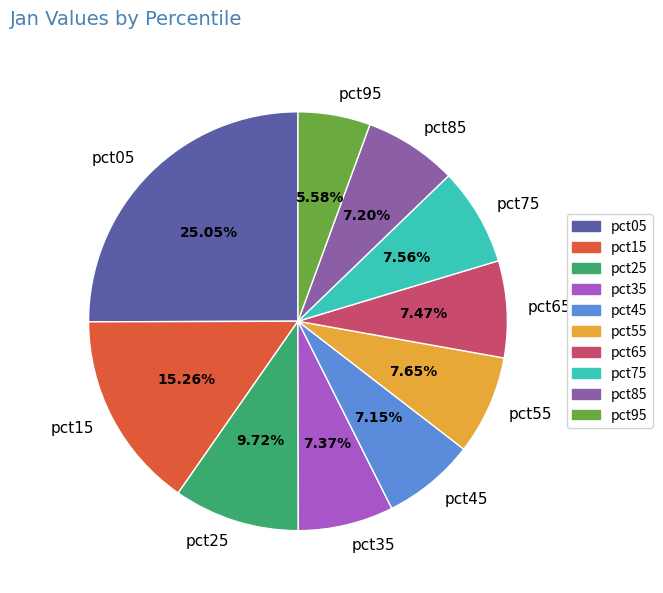

The pct05 slice represents 25% of the pie. True or false?

True